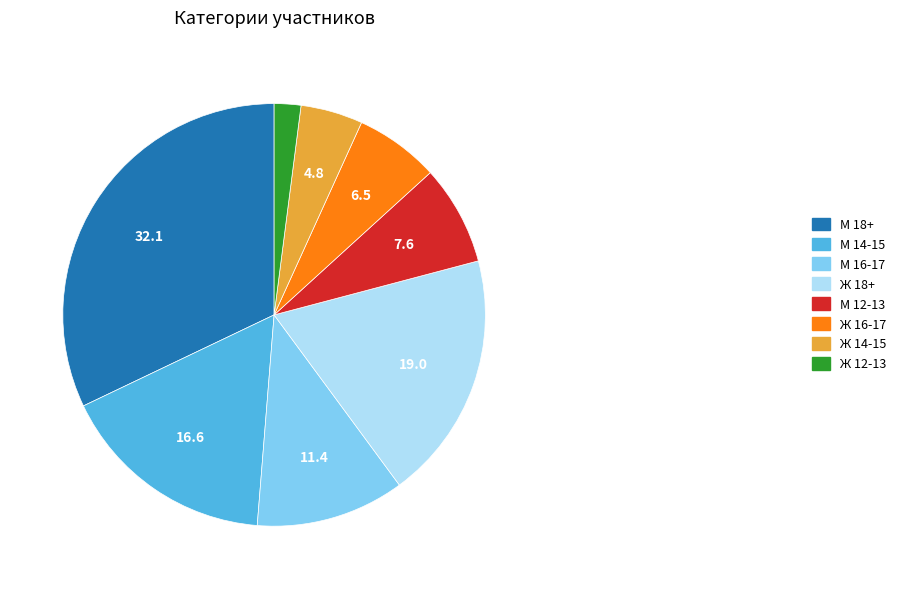

Is it true that М 18+ is 22% of the pie?

False